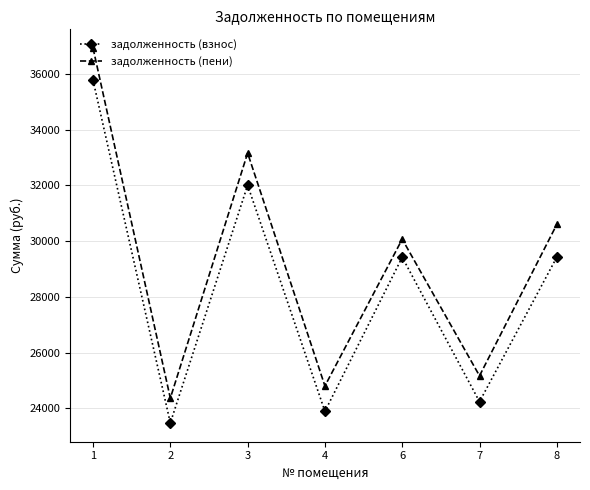

Which category has the lowest value in the задолженность (взнос) series?

2